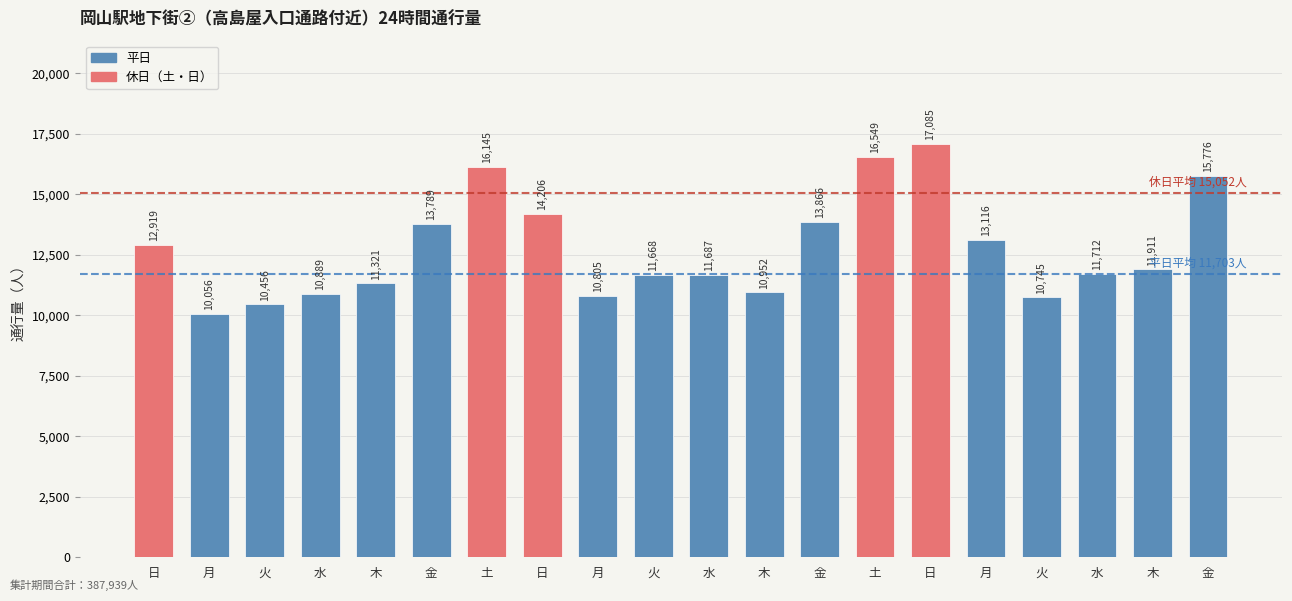

Reading left to right, extract all data points from this chart.

日=12919	月=10056	火=10456	水=10889	木=11321	金=13789	土=16145	日=14206	月=10805	火=11668	水=11687	木=10952	金=13866	土=16549	日=17085	月=13116	火=10745	水=11712	木=11911	金=15776